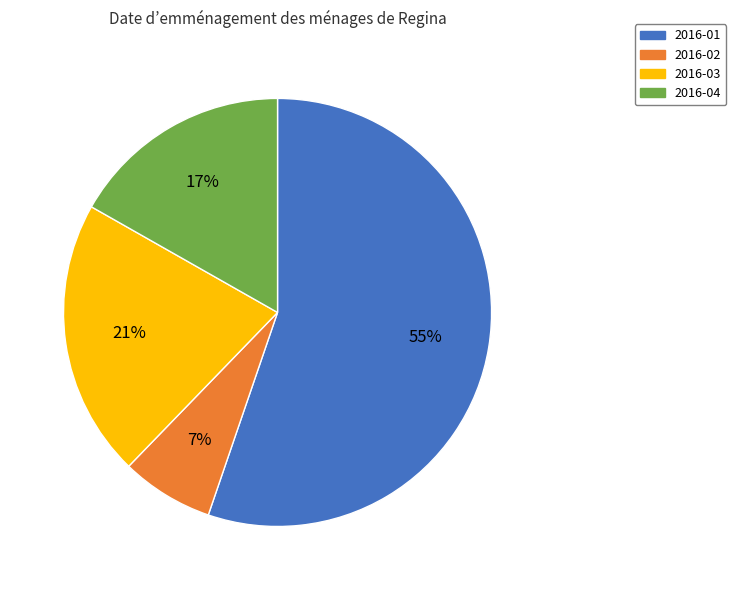

To the nearest percent, what percentage of the pie is 2016-01?

55%